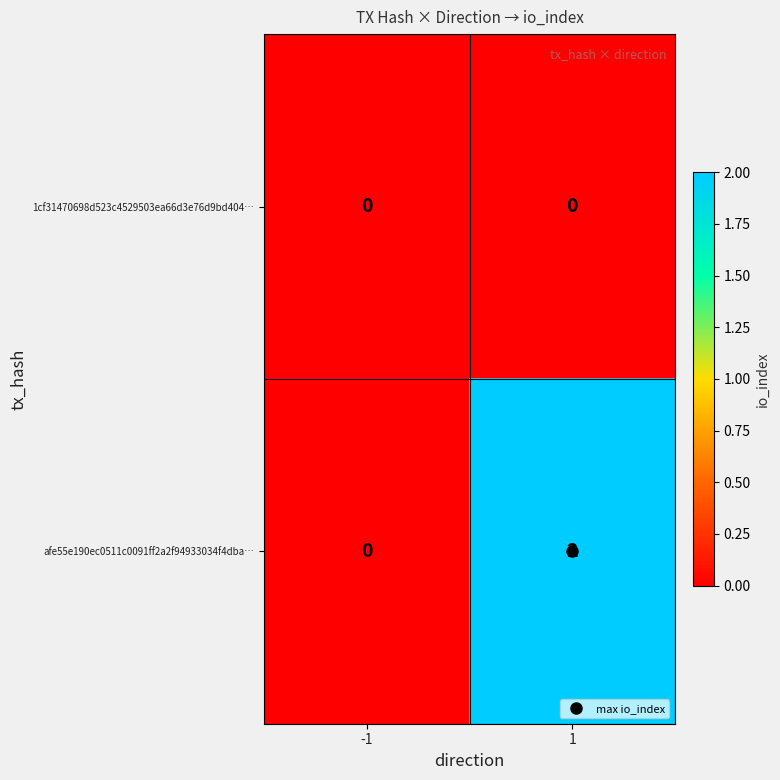

Between -1 and 1, which series saw the biggest shift?

afe55e190ec0511c0091ff2a2f94933034f4dba…